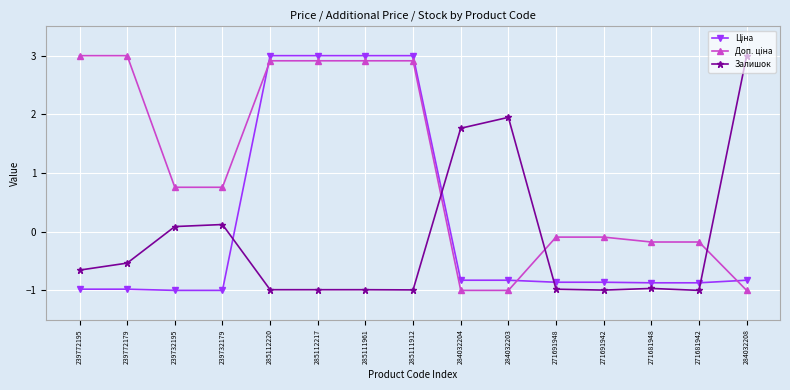

Which series changed the most between 239732195 and 271691942?

Залишок